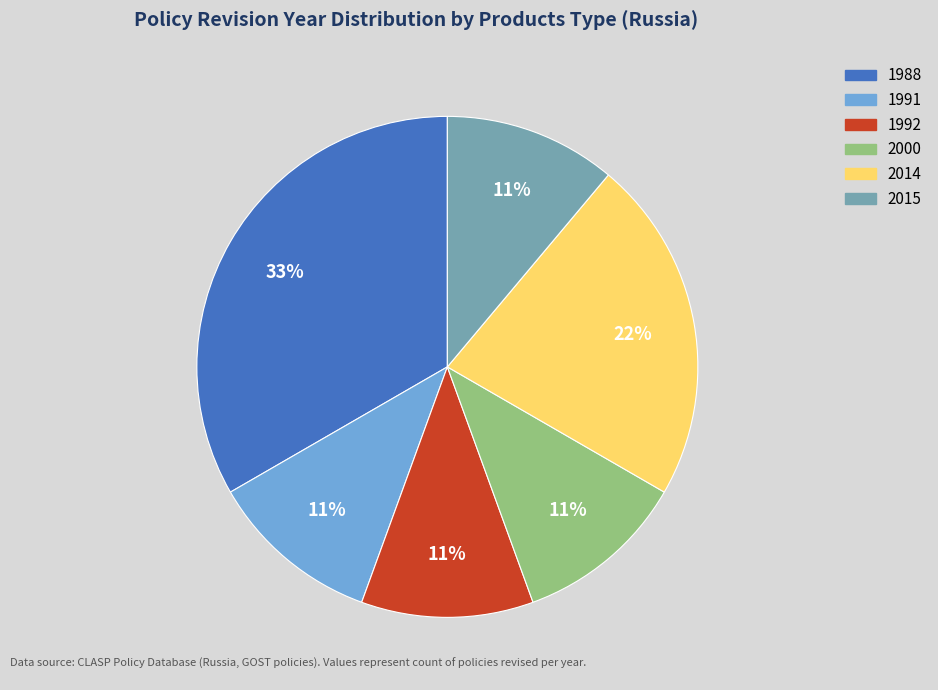

Is there a majority slice in this chart?

No